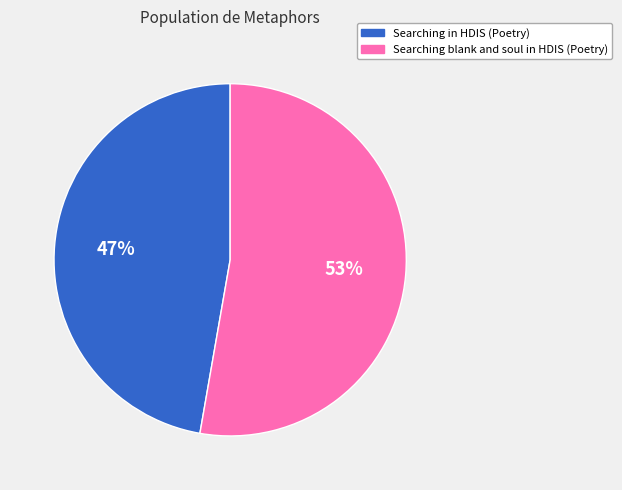

Count the number of slices in the pie.

2